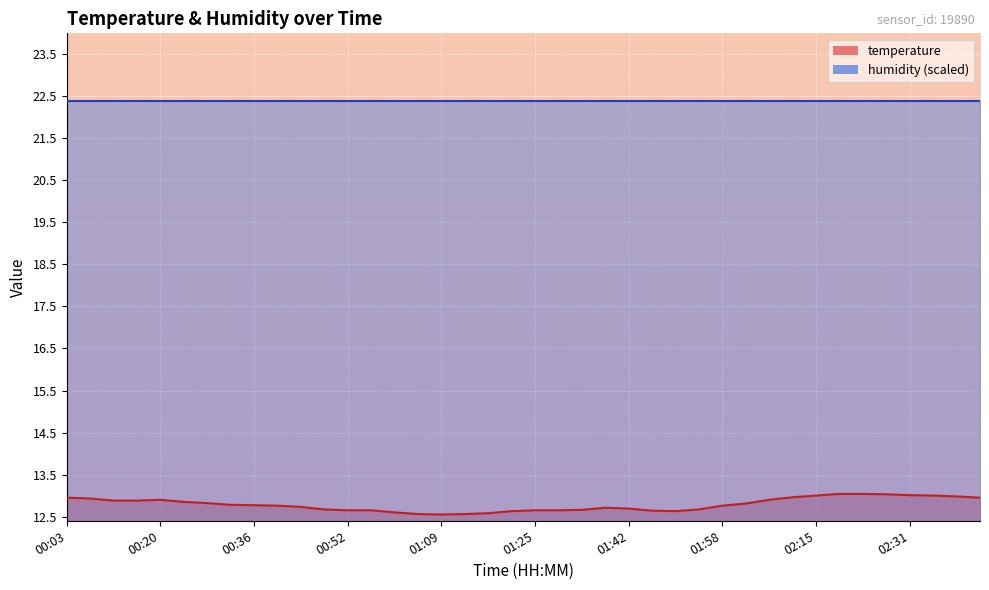

What position from the right is 00:03?

40